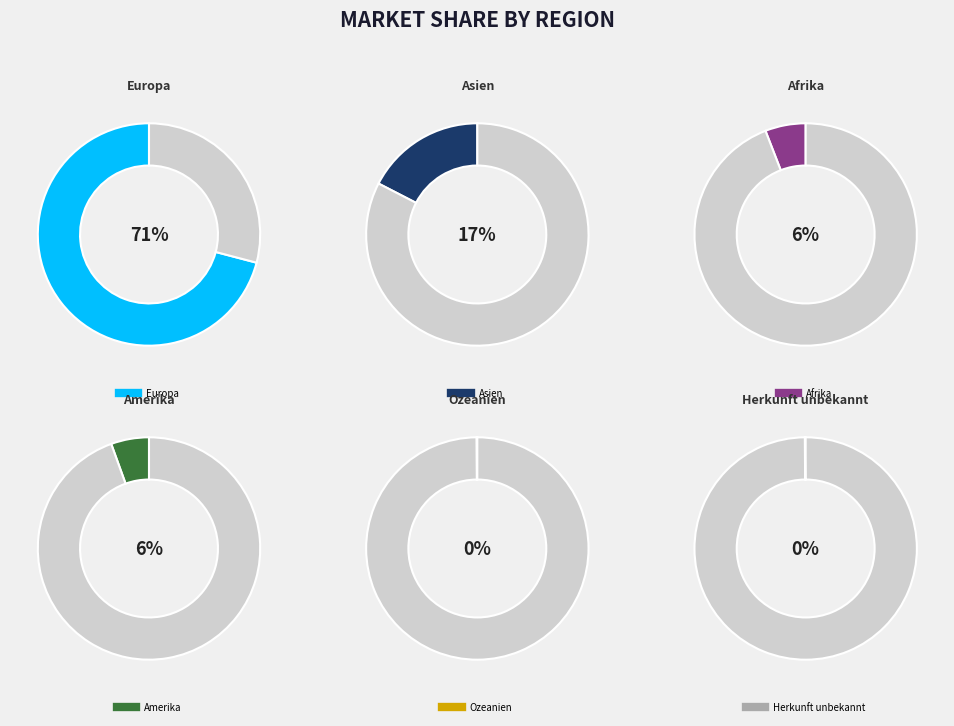

Which slice is the smallest?

Ozeanien